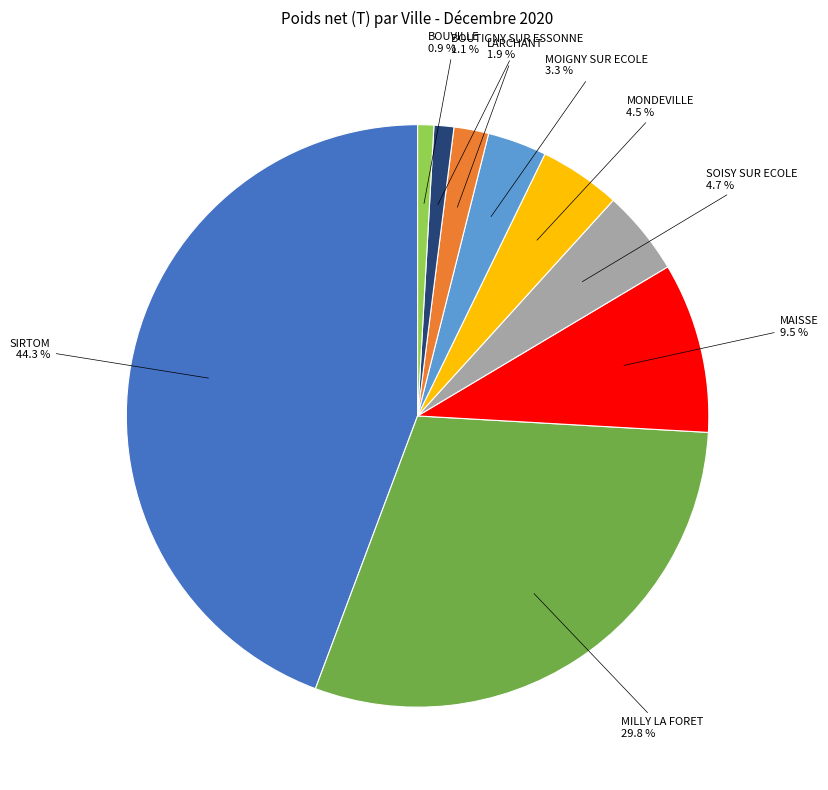

Is there a majority slice in this chart?

No